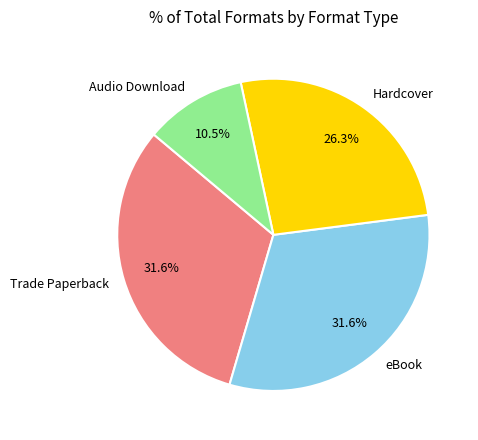

How many slices are in this pie chart?

4